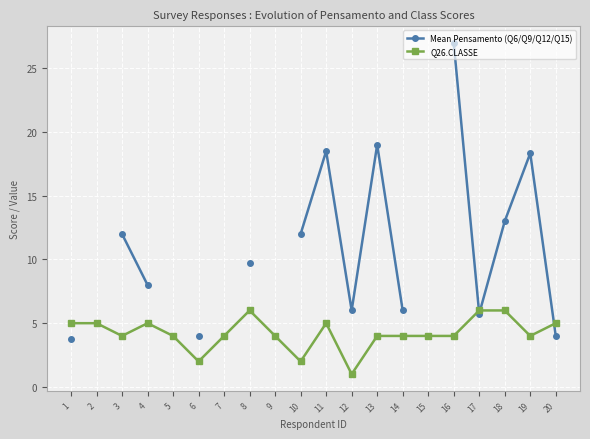

Between which two adjacent categories do Mean Pensamento (Q6/Q9/Q12/Q15) and Q26.CLASSE first intersect?

16 and 17